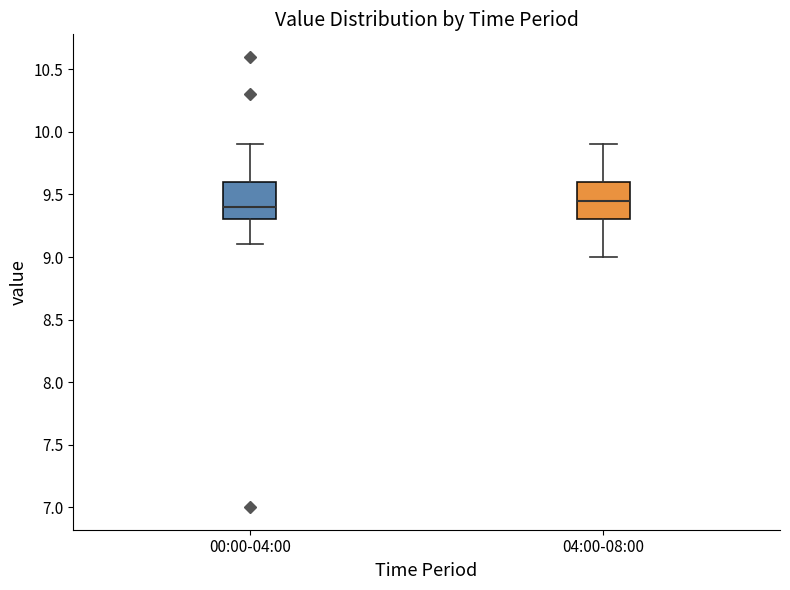

Reading left to right, read every box against the y-axis: the position of its median line, the range the box covers, and the ends of its whiskers. The values are not printed on the chart, so give them approximately, as read against the axis.

00:00-04:00: median 9.40, box 9.30 to 9.60, whiskers 9.10 to 9.90
04:00-08:00: median 9.45, box 9.30 to 9.60, whiskers 9.00 to 9.90